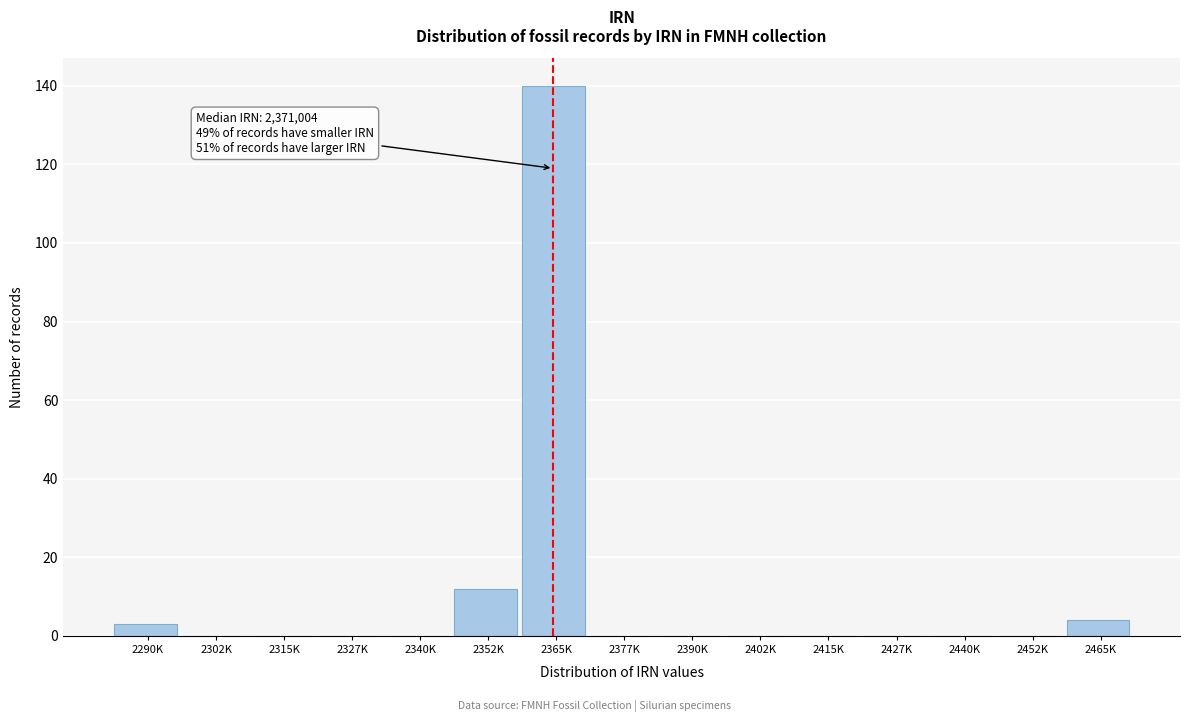

Reading left to right, what are all the values shown in this chart?

2290K=3	2302K=0	2315K=0	2327K=0	2340K=0	2352K=12	2365K=140	2377K=0	2390K=0	2402K=0	2415K=0	2427K=0	2440K=0	2452K=0	2465K=4